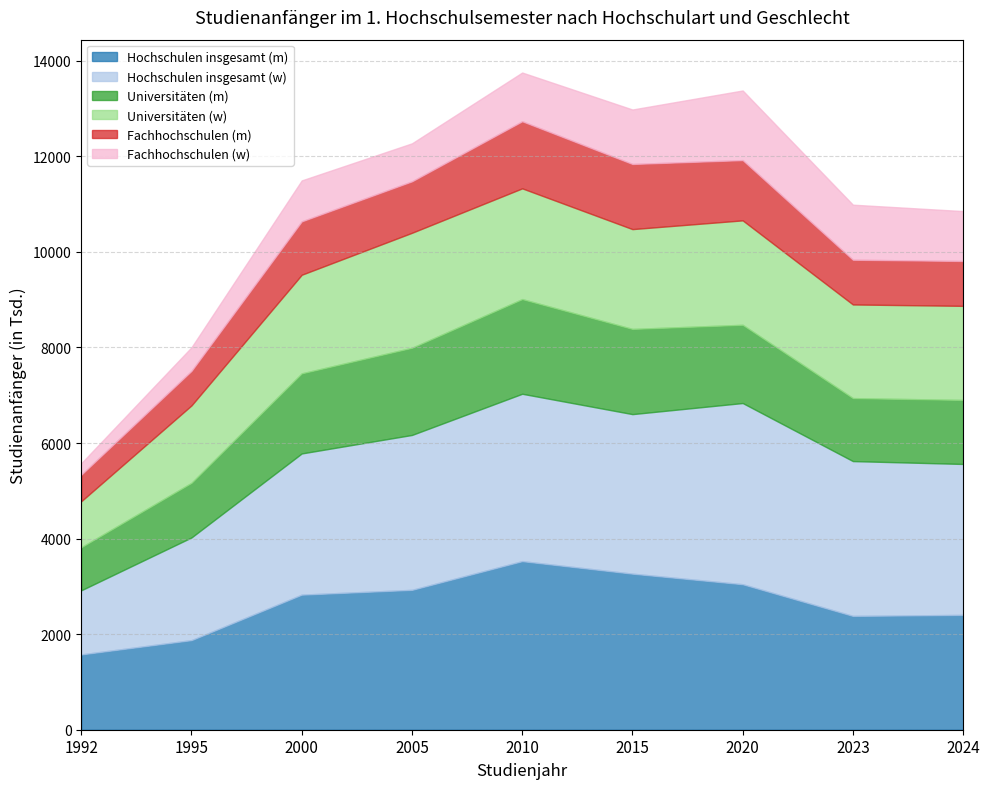

List the series in order of their peak value, highest first.

Hochschulen insgesamt (w), Hochschulen insgesamt (m), Universitäten (w), Universitäten (m), Fachhochschulen (w), Fachhochschulen (m)